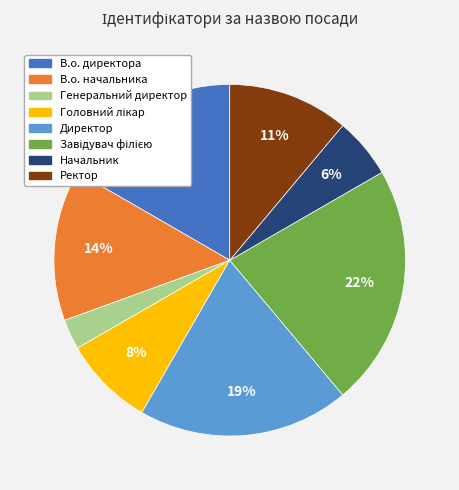

Between Генеральний директор and Начальник, which is larger?

Начальник